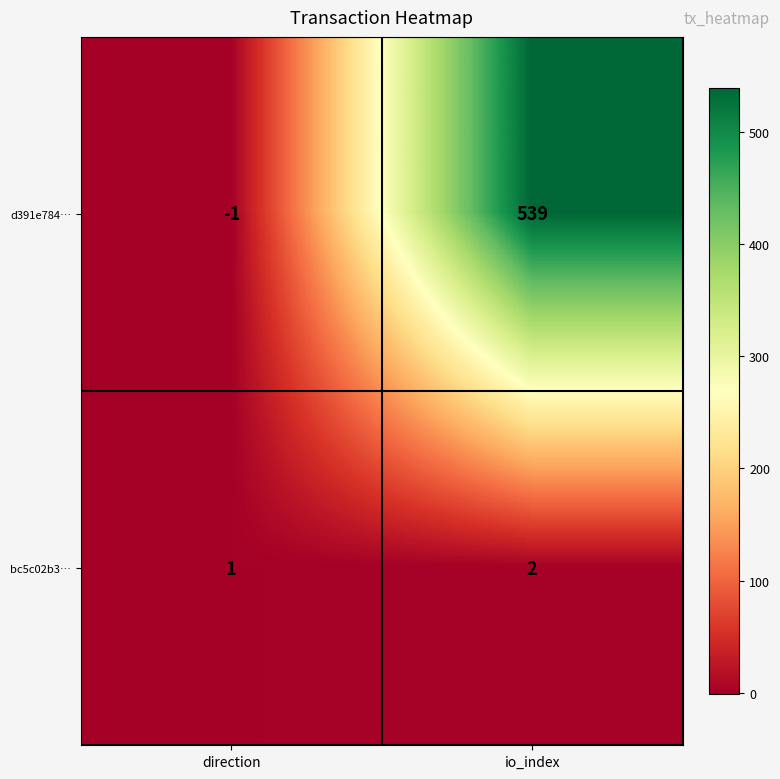

At which label is bc5c02b3… closest to 1?

direction